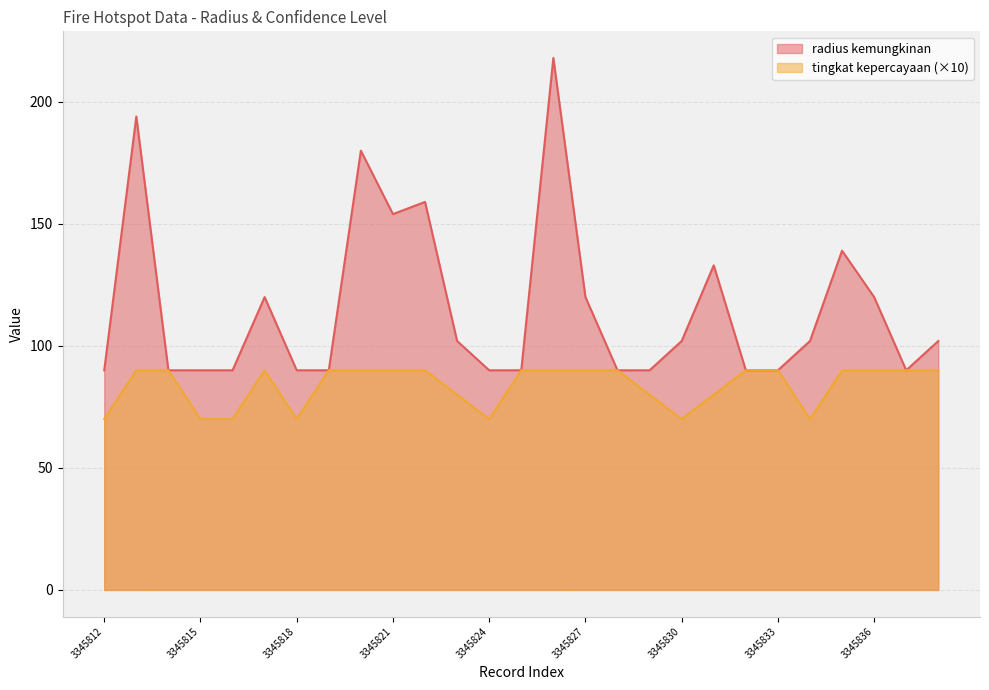

Is the value of tingkat kepercayaan at 3345829 greater than the value of radius kemungkinan at 3345817?

No